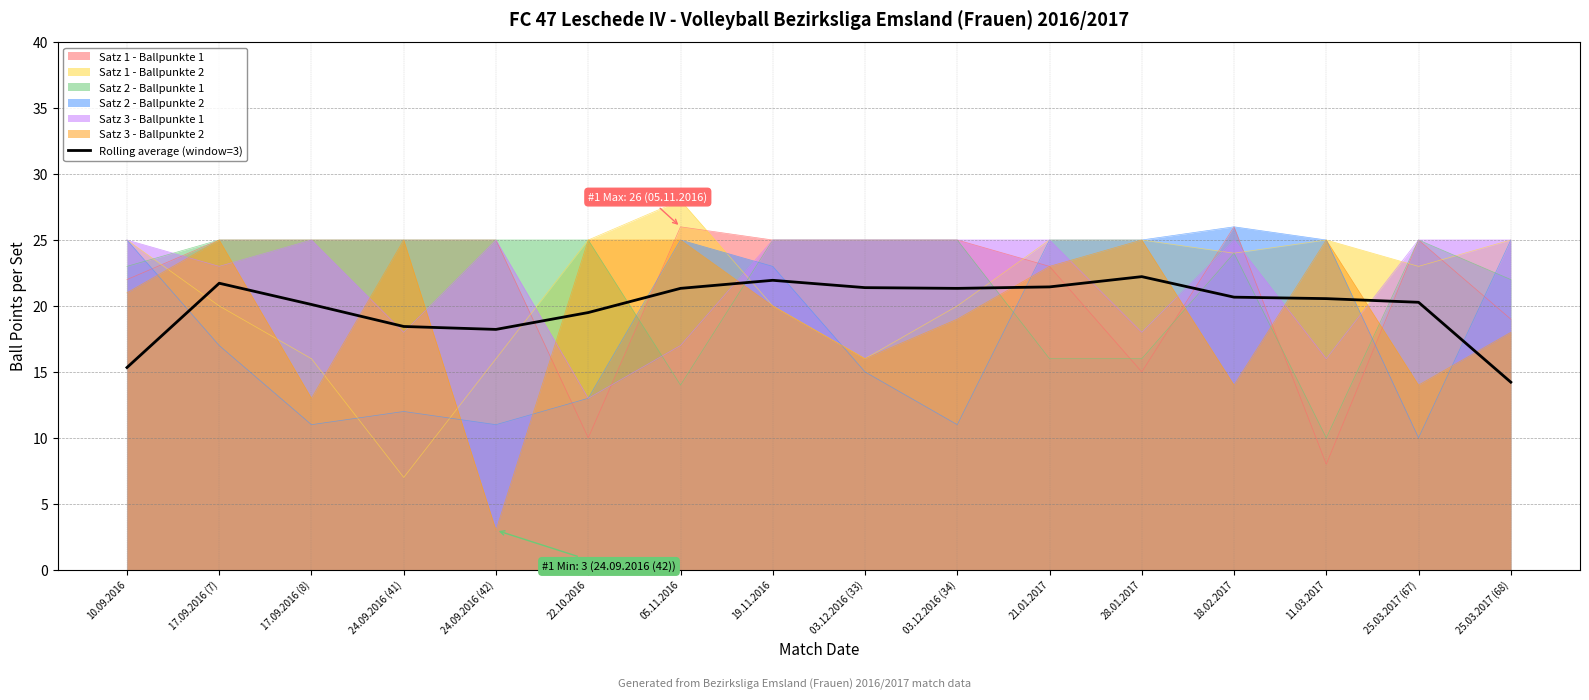

How many lines are shown in the chart?

7